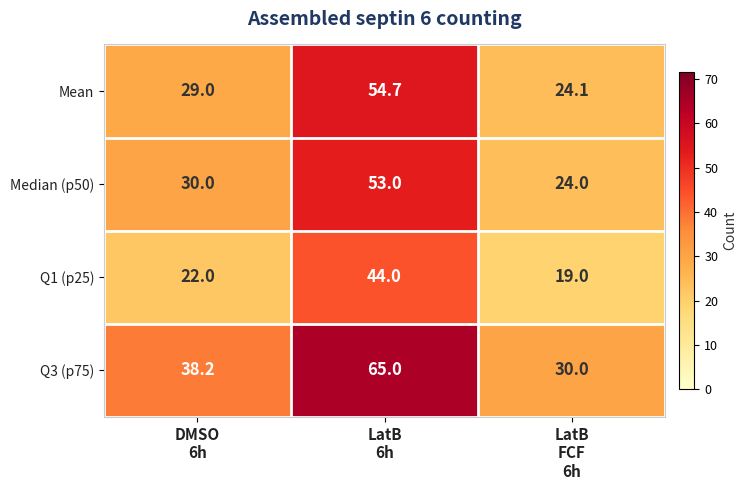

What is the lowest value of the Q1 (p25) series?

19.0